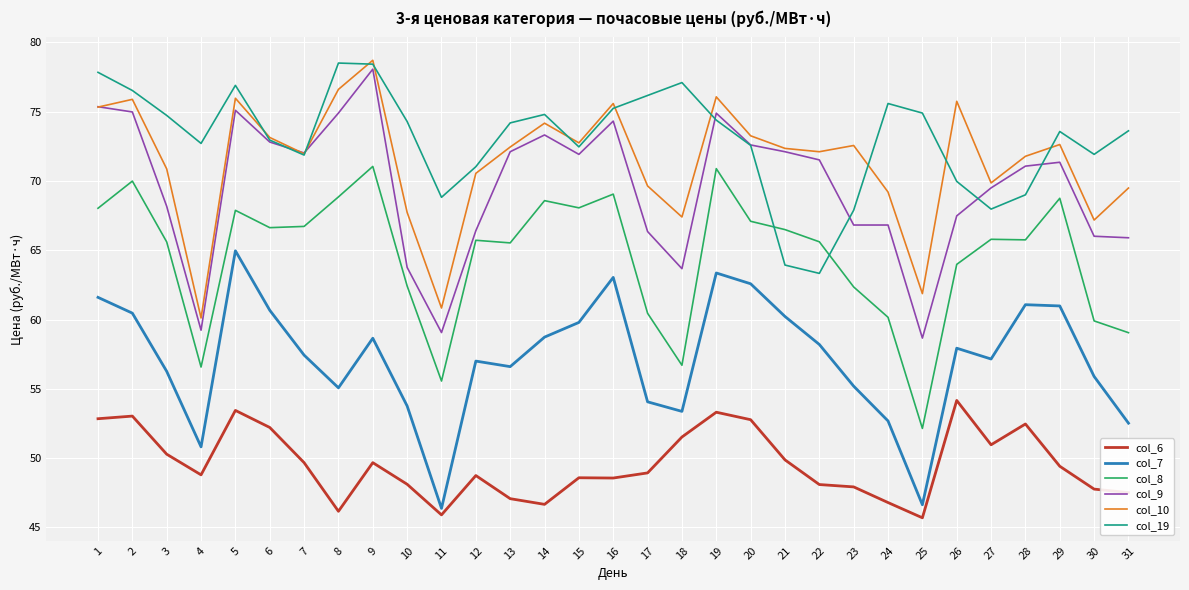

The value of col_19 at 4 is 115.2. True or false?

False